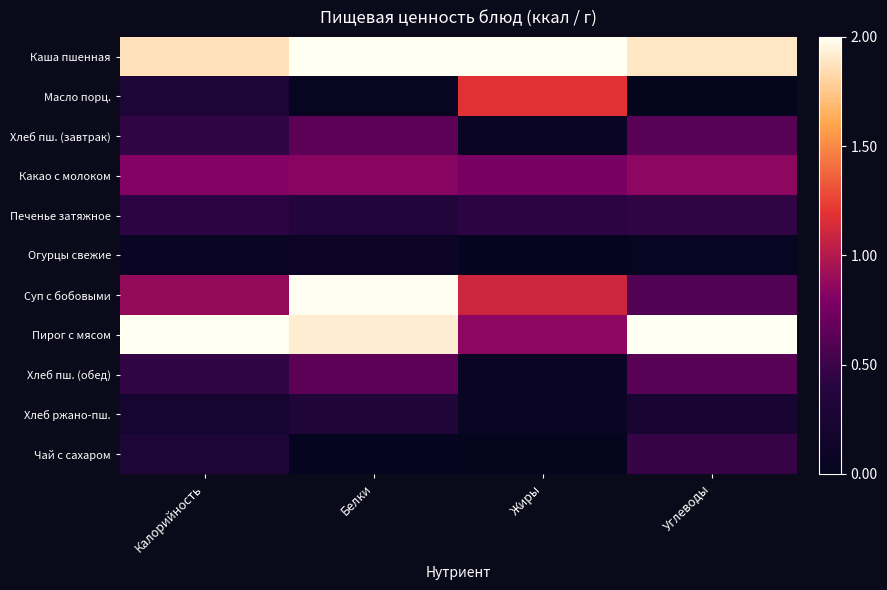

Which category has the lowest value across all series?

Жиры